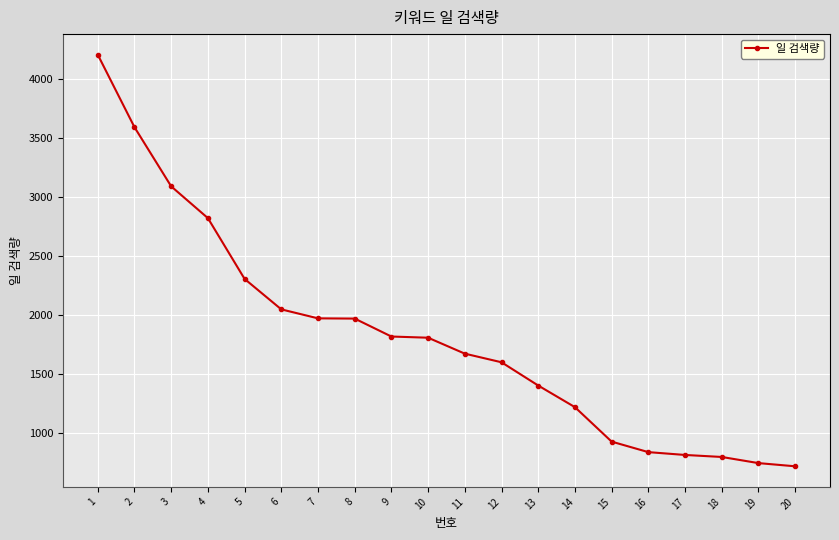

The chart shows a value of 1534 at 1. True or false?

False